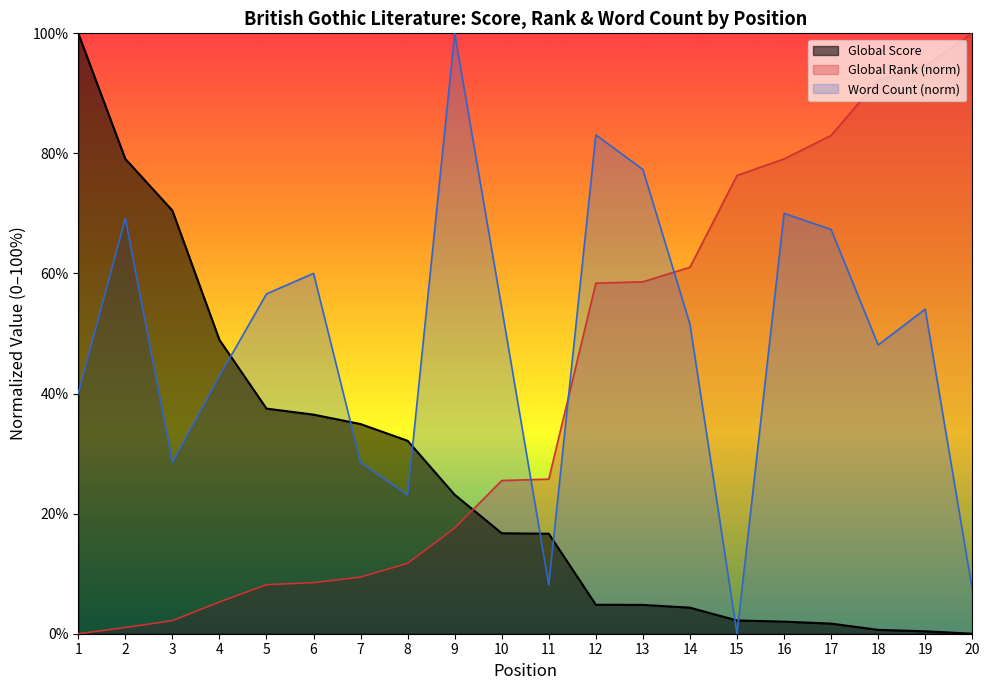

Which label corresponds to the smallest value in the chart?

20